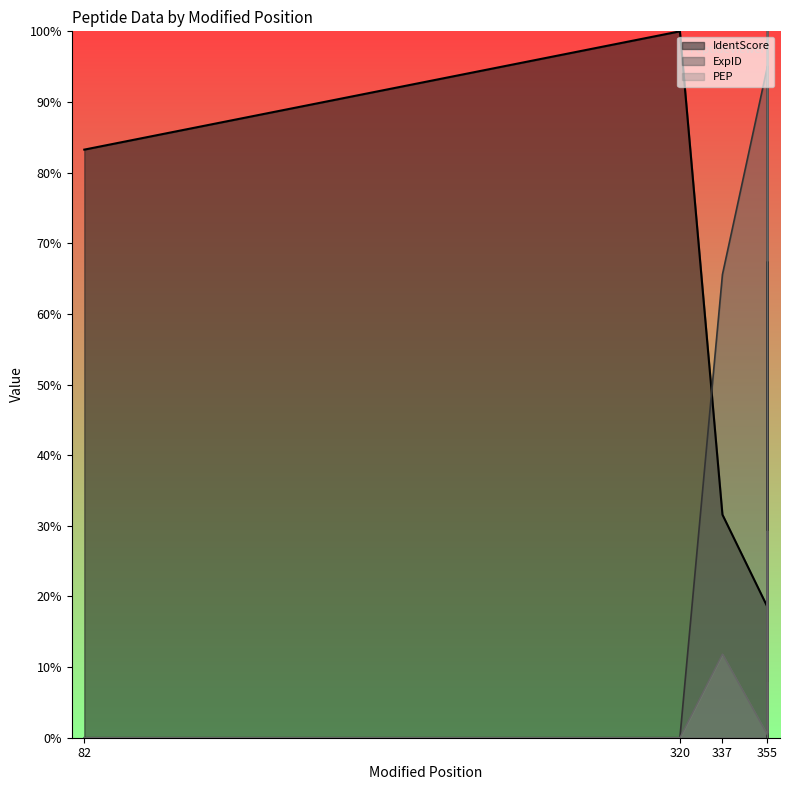

Reading left to right, what are all the values shown in this chart?

IdentScore: 82=83.3	320=100.0	337=31.6	355=18.5	355=8.0	355=67.3	355=9.2	355=0.0	355=0.0
ExpID: 82=0.0	320=0.0	337=65.6	355=95.1	355=95.1	355=0.0	355=95.1	355=98.4	355=100.0
PEP: 82=0.0	320=0.0	337=11.8	355=0.4	355=100.0	355=0.6	355=29.3	355=0.0	355=0.0